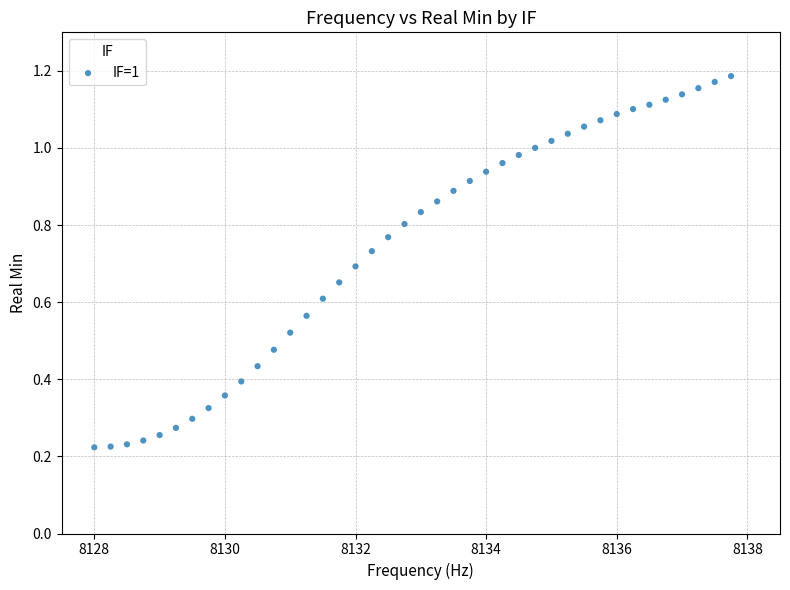

What is the range of X values (max minus min)?

9.8